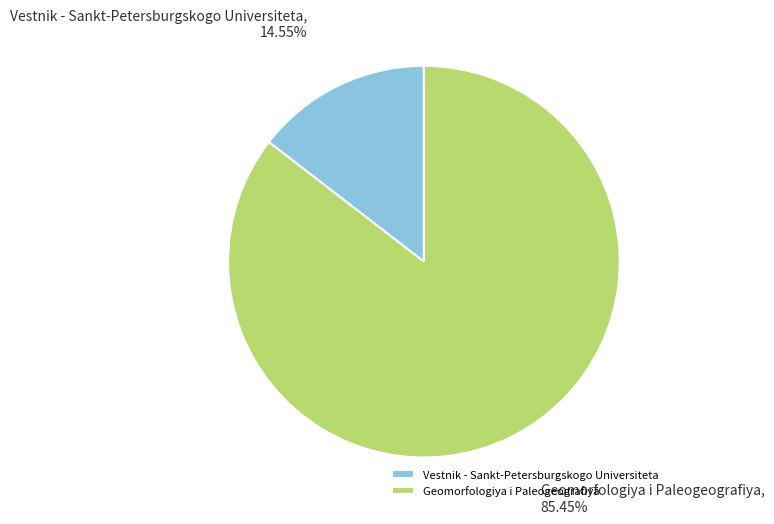

To the nearest percent, what is the combined percentage of Vestnik - Sankt-Petersburgskogo Universiteta and Geomorfologiya i Paleogeografiya?

100%